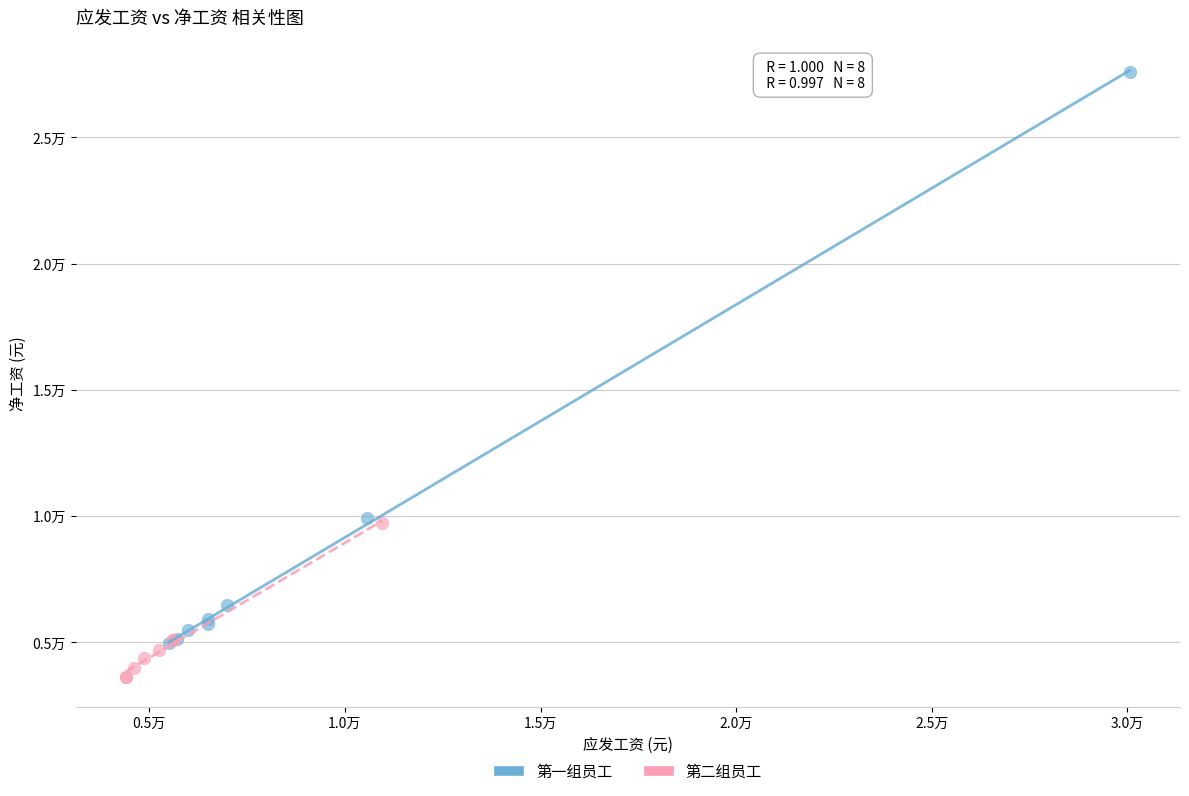

Which series reaches the minimum Y coordinate?

第二组员工